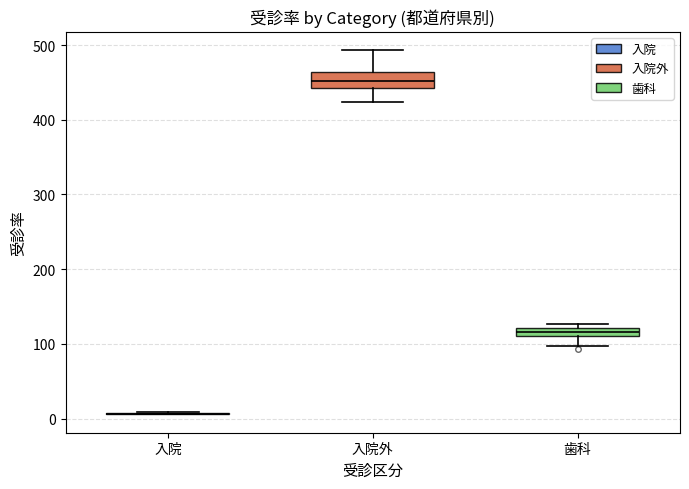

Comparing the boxes themselves (not the whiskers), which one is the tallest?

入院外